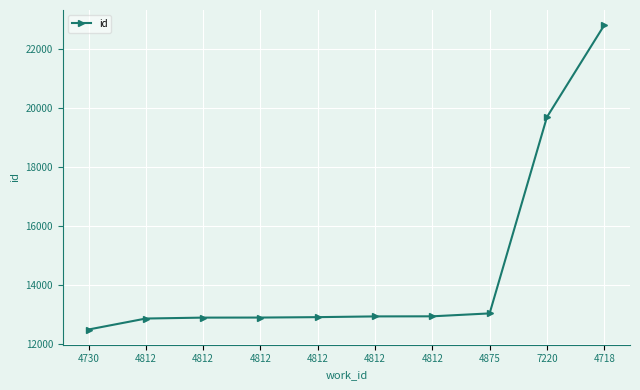

How many lines are shown in the chart?

1